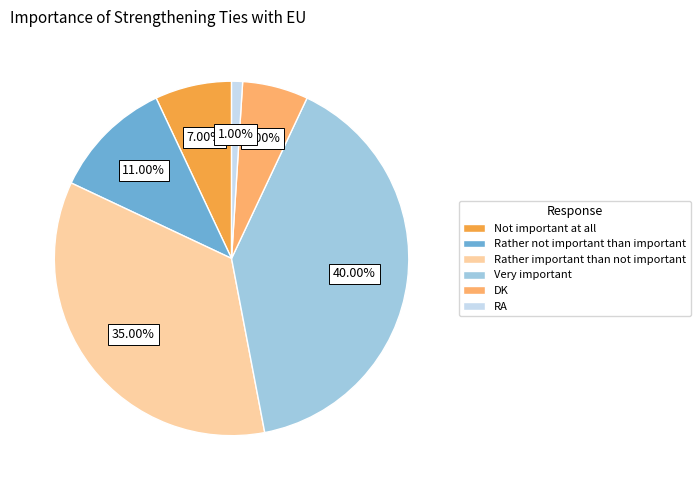

Which has a higher value, Rather important than not important or Rather not important than important?

Rather important than not important